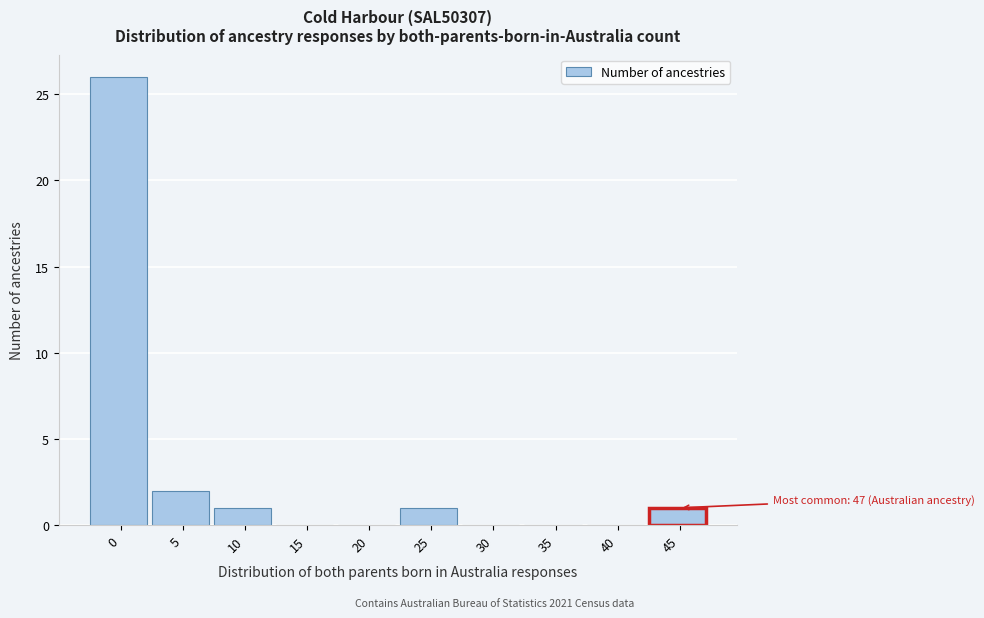

Reading left to right, what are all the values shown in this chart?

0=26	5=2	10=1	15=0	20=0	25=1	30=0	35=0	40=0	45=1